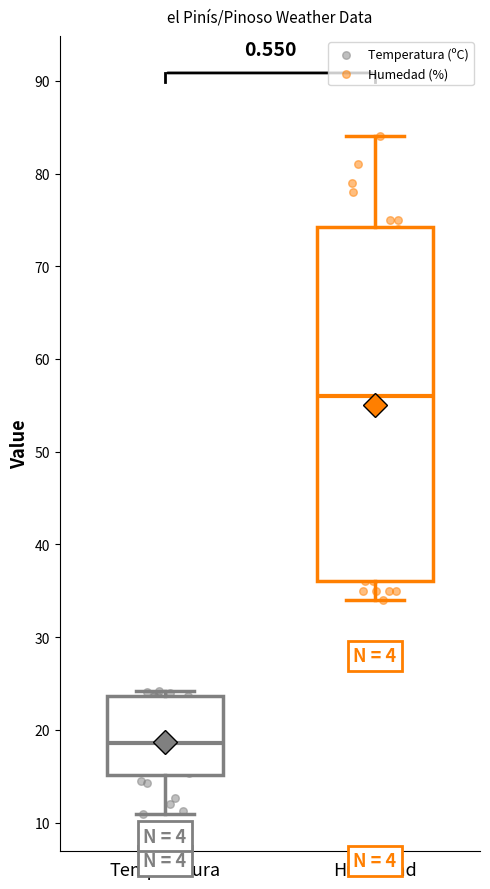

Reading left to right, transcribe this box plot: for each box, give where its median line is, the range the box spans, and where its two whiskers end, as read against the y-axis. The values are not printed on the chart, so give them approximately, as read against the axis.

Temperatura: median 19, box 15 to 24, whiskers 11 to 24 (just above the box's upper edge)
Humedad: median 56, box 36 to 74, whiskers 34 to 84